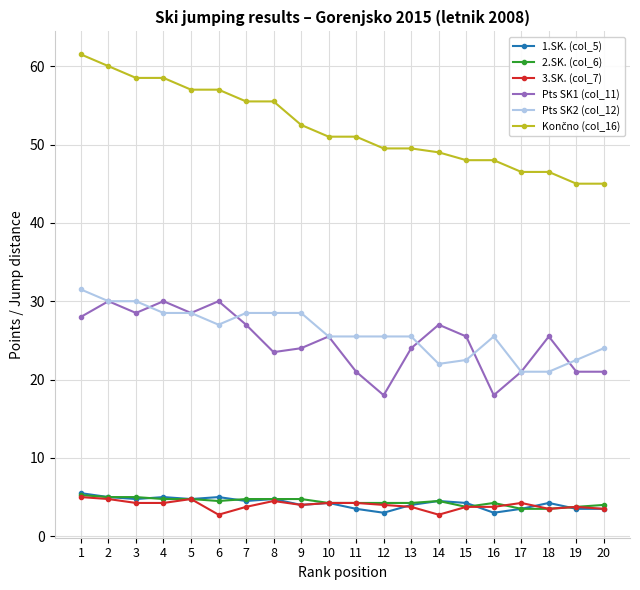

At which label does 1.SK. (col_5) first exceed 4?

1